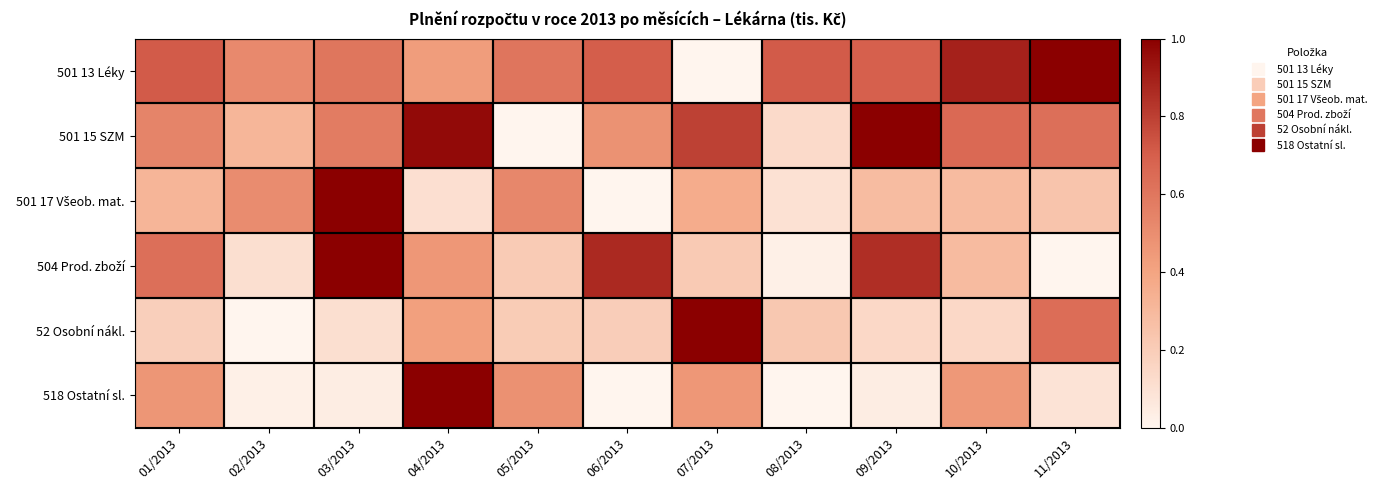

Rank the series by their maximum value, from lowest to highest.

501 13 Léky, 501 15 SZM, 501 17 Všeob. mat., 504 Prod. zboží, 52 Osobní nákl., 518 Ostatní sl.